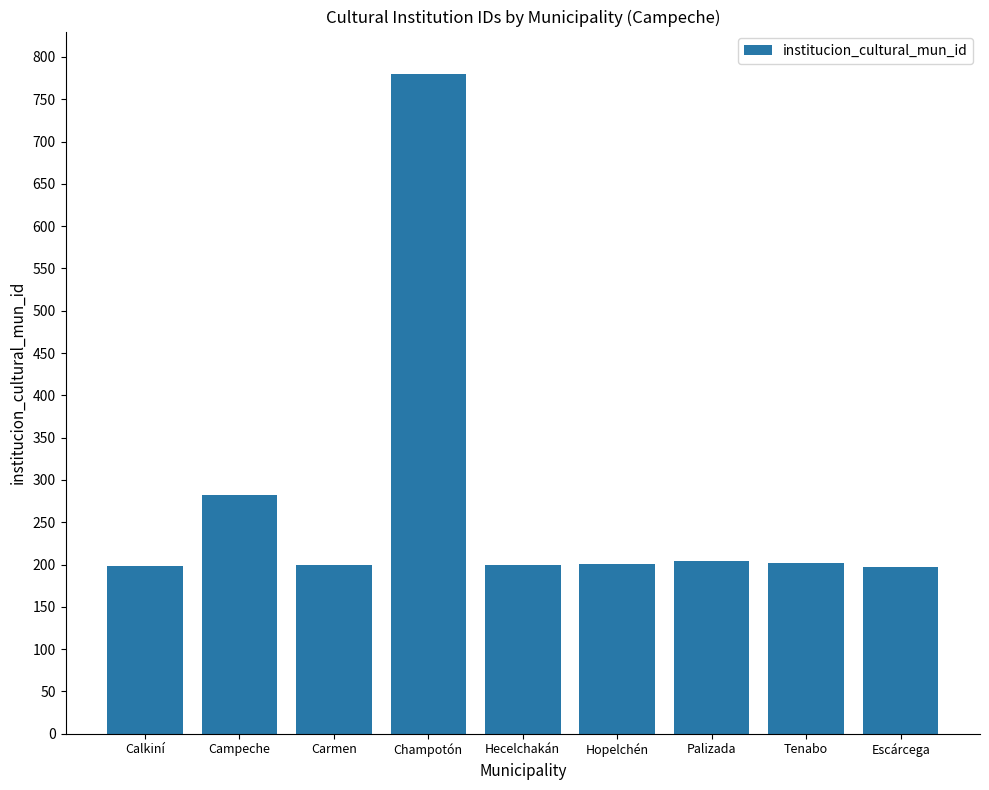

What is the sum of the values at Palizada and Hopelchén?

405